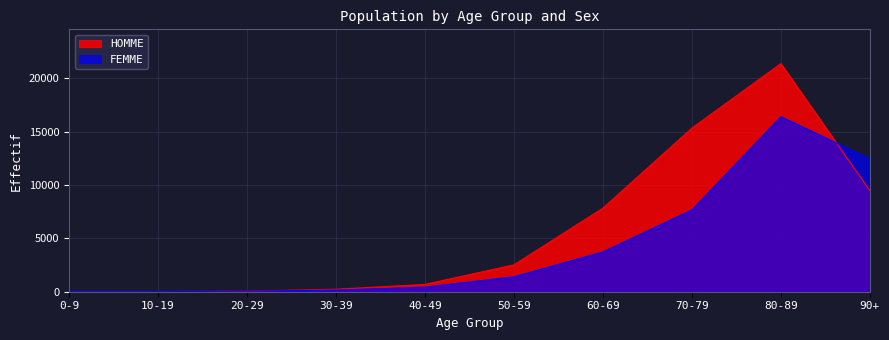

What is the difference between the maximum and minimum values in the HOMME series?

21385